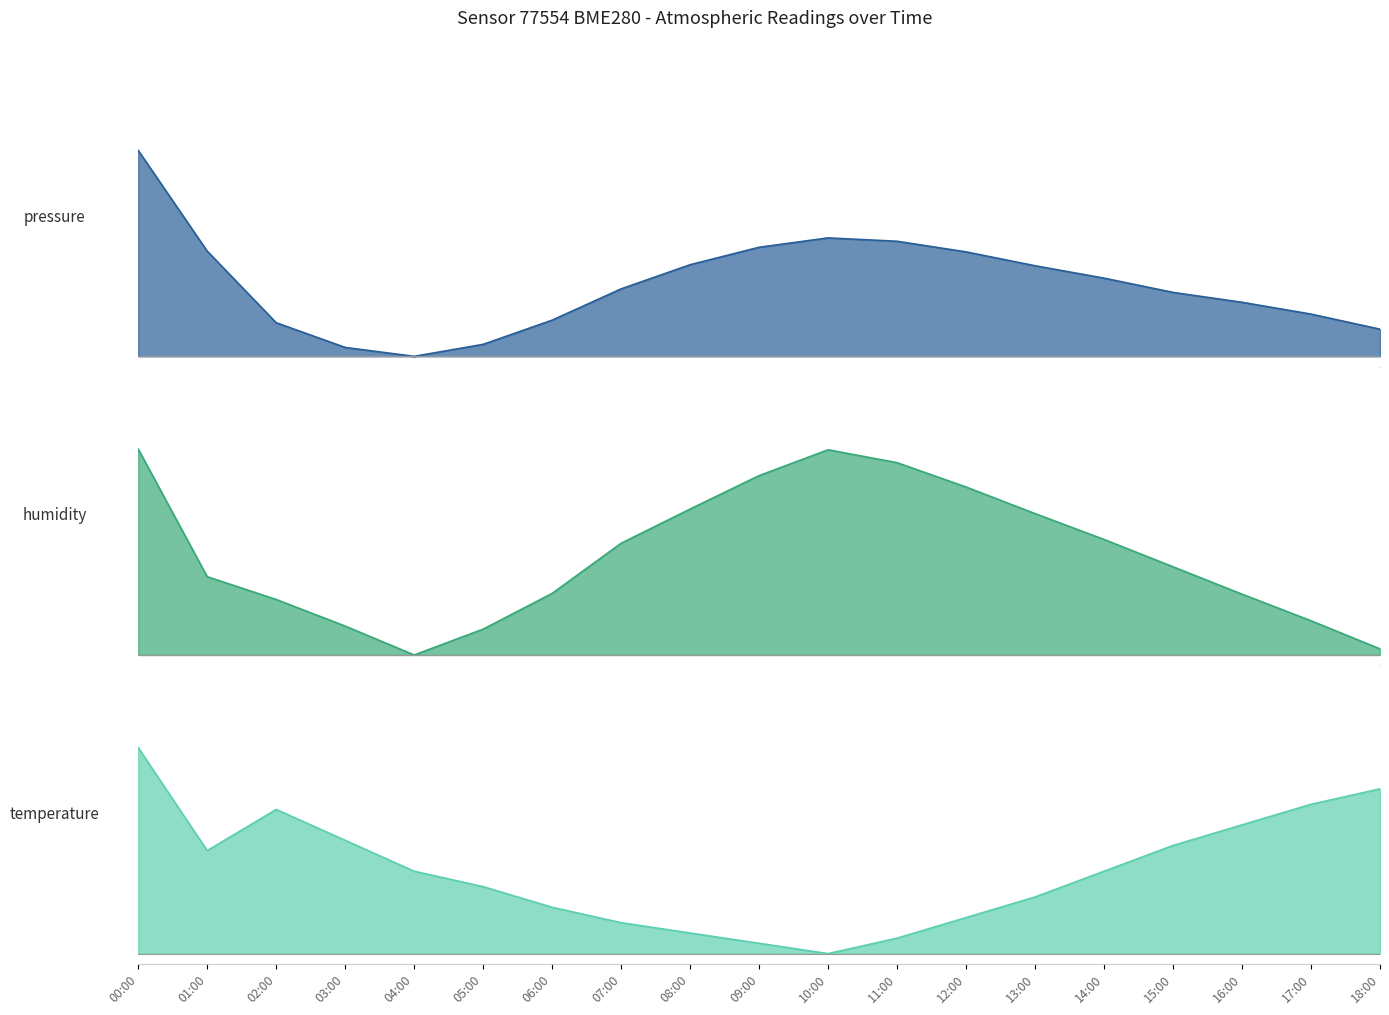

Rank the series by their average value, from lowest to highest.

pressure, temperature, humidity